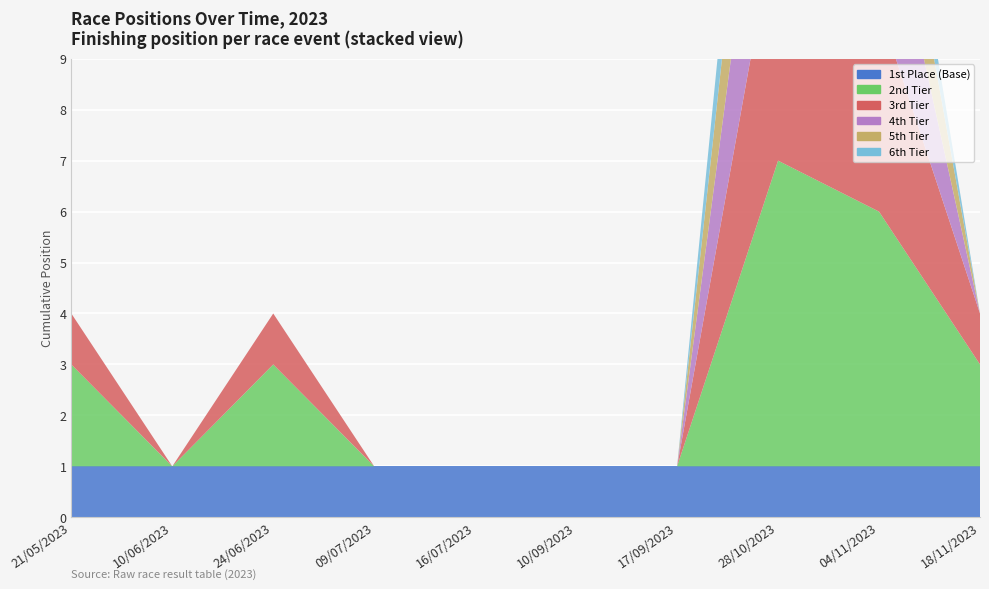

Reading left to right, list all the values displayed in this chart.

3	1	3	1	1	1	1	7	6	3